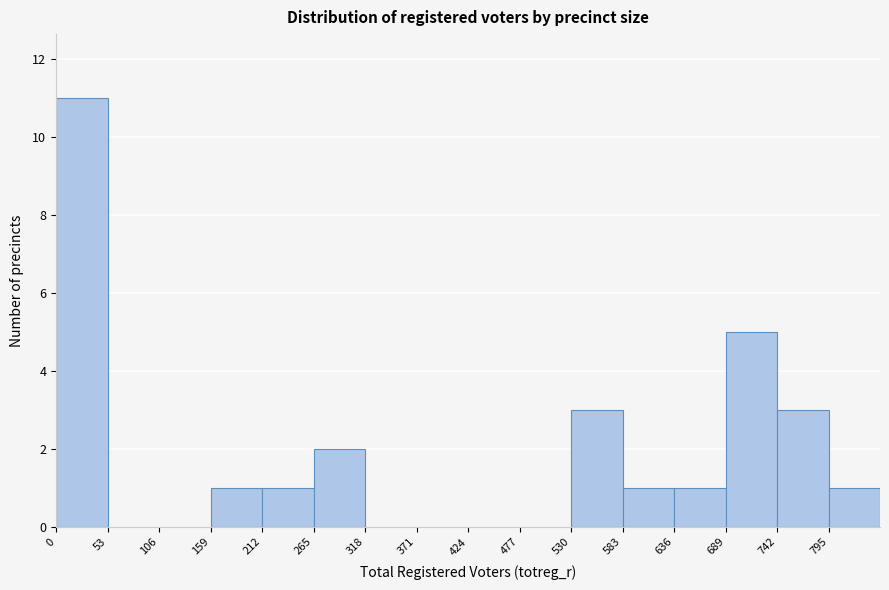

Reading left to right, transcribe this chart: for each bar, give the range it covers on the x-axis and its height. Neither the bar edges nor the heights are printed on the chart, so give them approximately, as read against the axes.

0 to 53: 11
53 to 106: 0
106 to 159: 0
159 to 212: 1
212 to 265: 1
265 to 318: 2
318 to 371: 0
371 to 424: 0
424 to 477: 0
477 to 530: 0
530 to 583: 3
583 to 636: 1
636 to 689: 1
689 to 742: 5
742 to 795: 3
795 to 848: 1